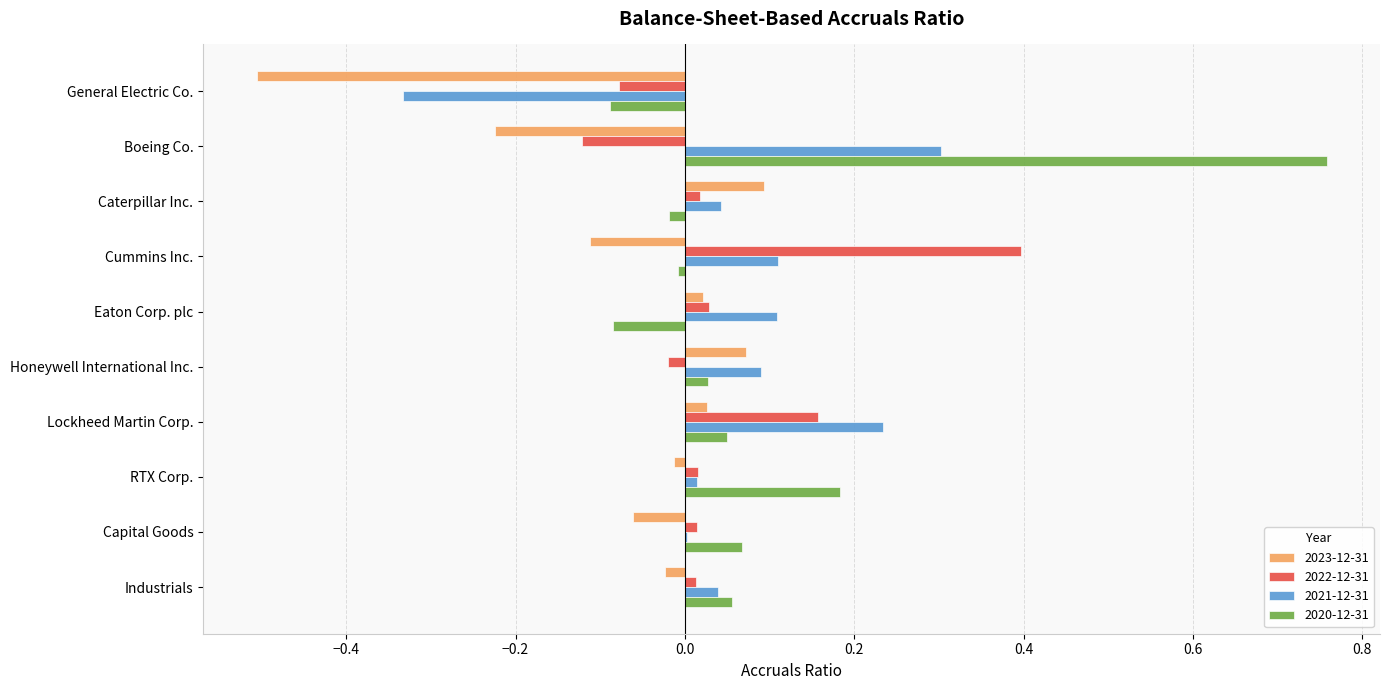

What is the sum of all 2022-12-31 values?

0.4